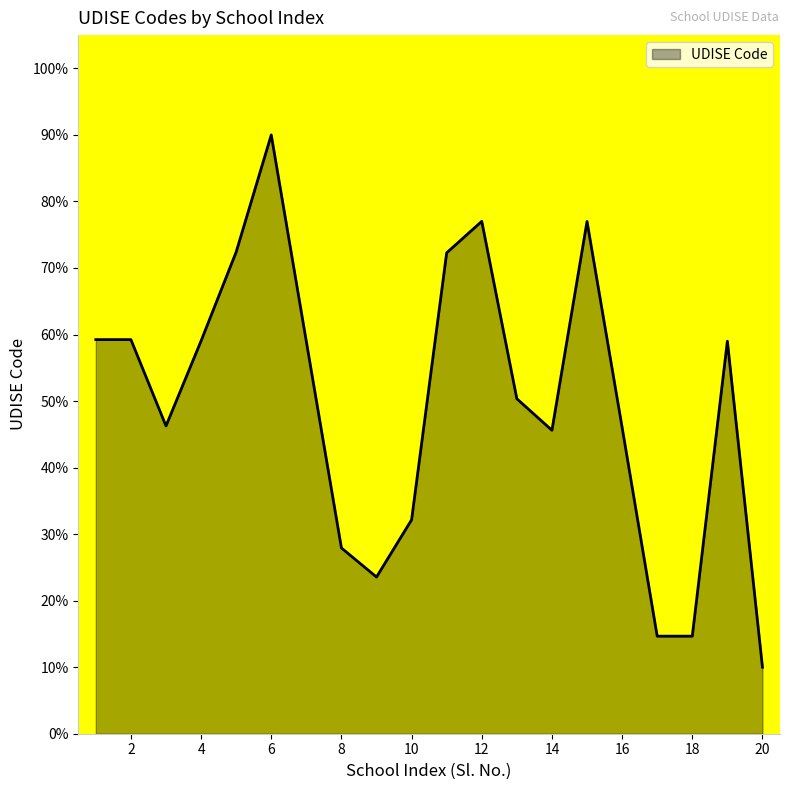

What is the greatest value displayed?

90.0